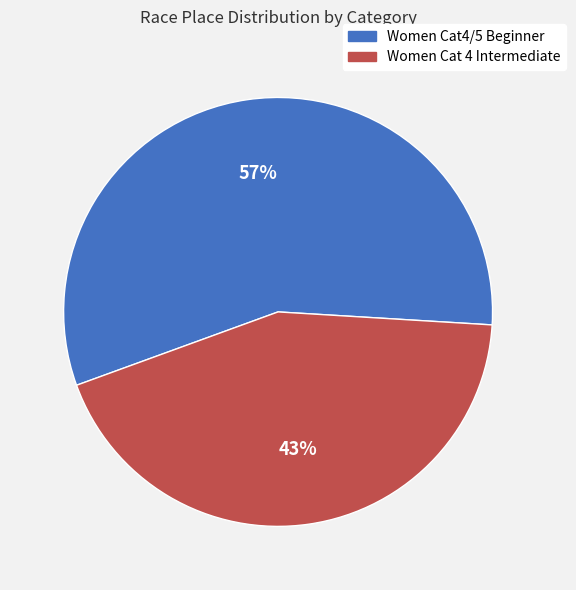

Which category has the biggest portion of the pie?

Women Cat4/5 Beginner